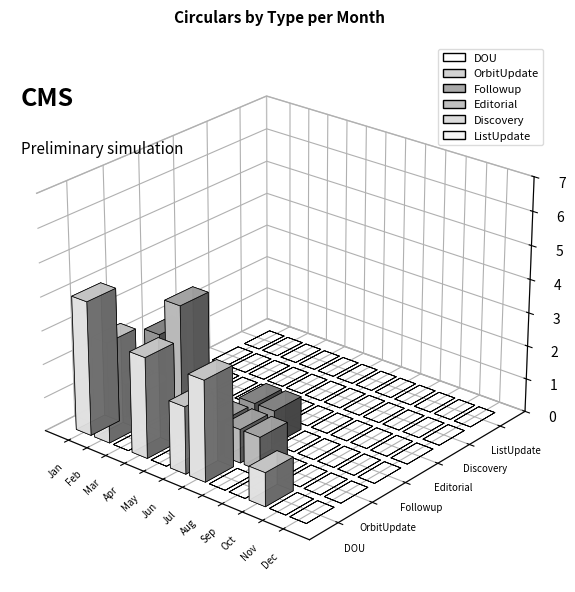

Which series has the largest total across all categories?

DOU